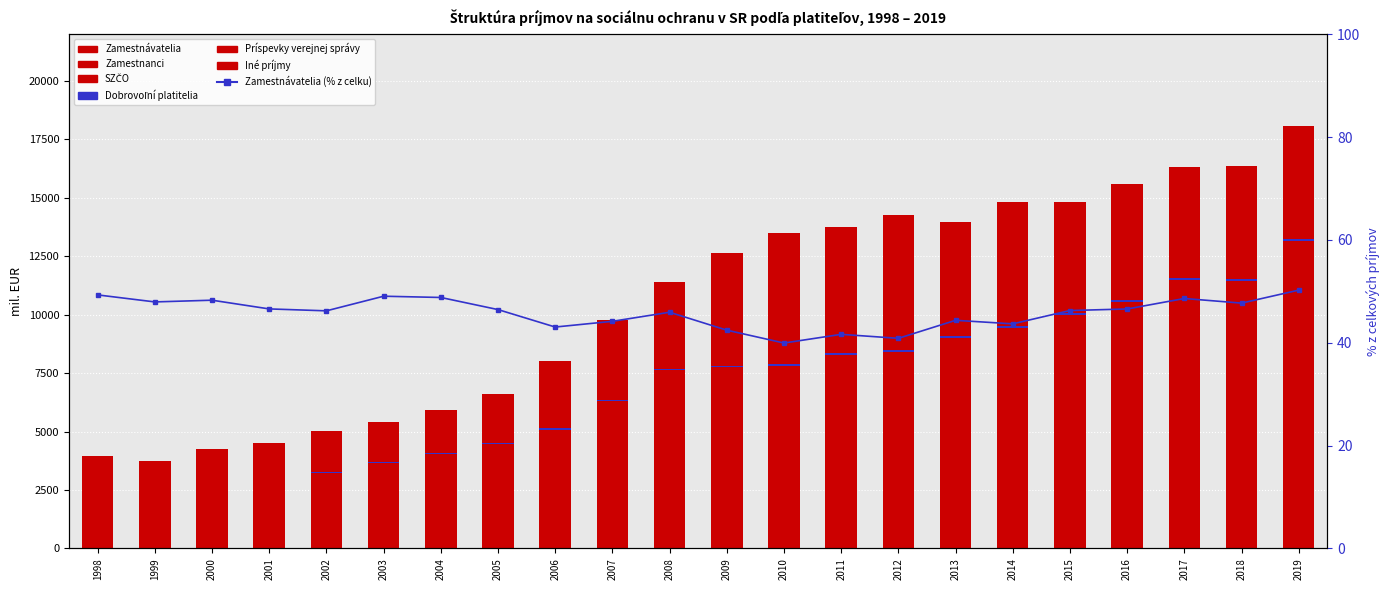

The value of Zamestnávatelia at 2014 is 6471.5. True or false?

True